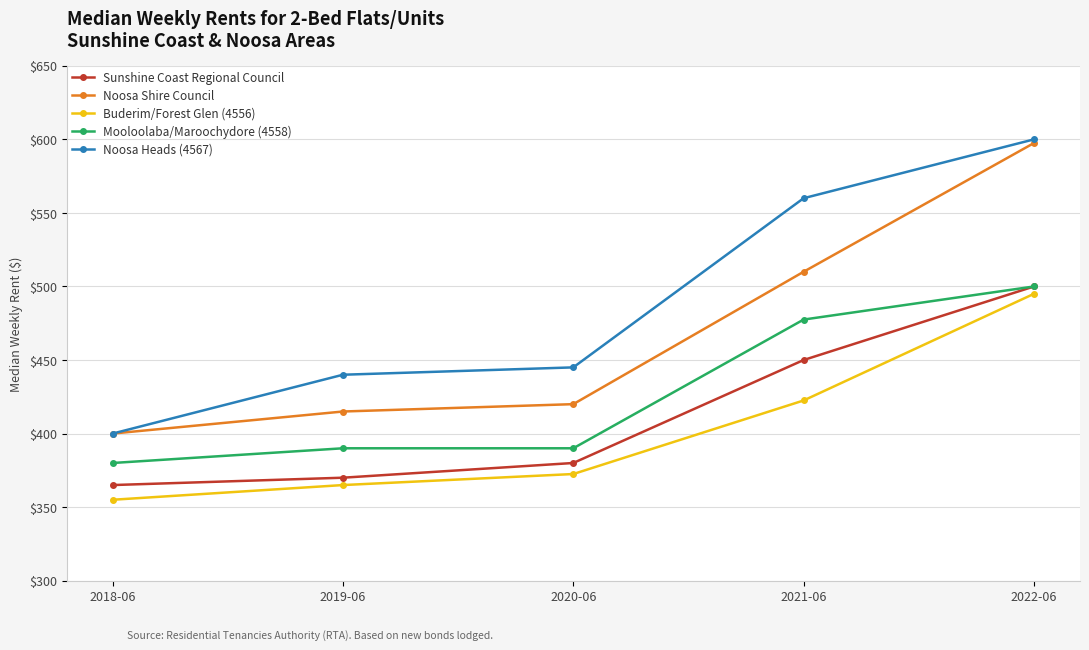

Where is Sunshine Coast Regional Council nearest to the value 432?

2021-06